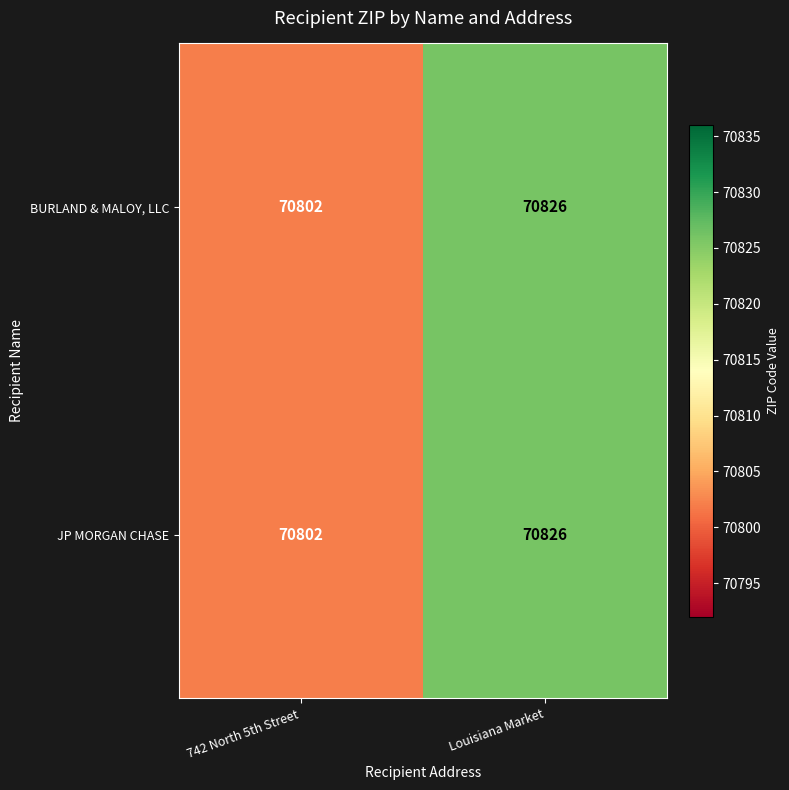

What is the total value across all series at 742 North 5th Street?

141604